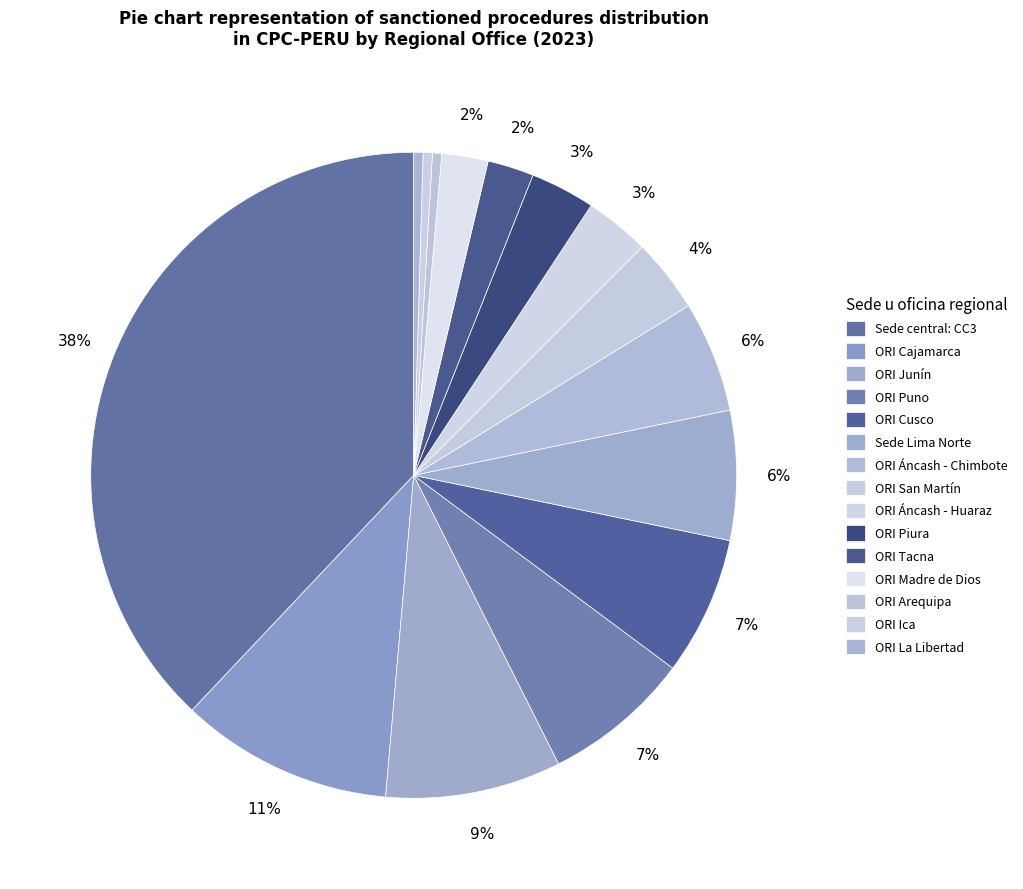

To the nearest percent, what is the combined percentage of ORI Junín and ORI Áncash - Chimbote?

14%